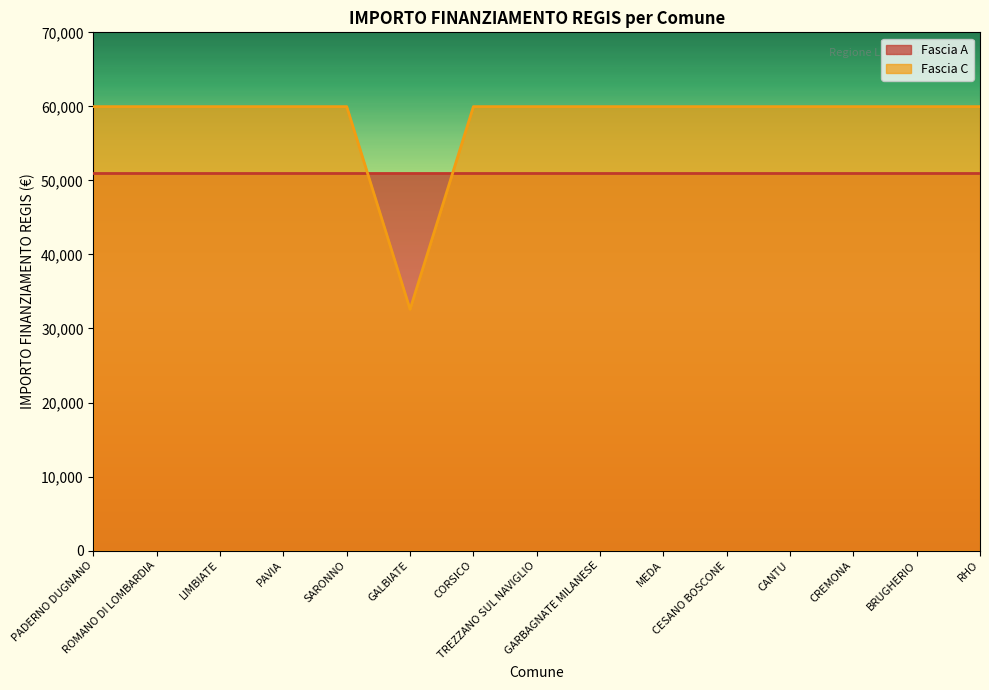

Rank the categories by value from highest to lowest.

PADERNO DUGNANO, ROMANO DI LOMBARDIA, LIMBIATE, PAVIA, SARONNO, CORSICO, TREZZANO SUL NAVIGLIO, GARBAGNATE MILANESE, MEDA, CESANO BOSCONE, CANTU, CREMONA, BRUGHERIO, RHO, GALBIATE